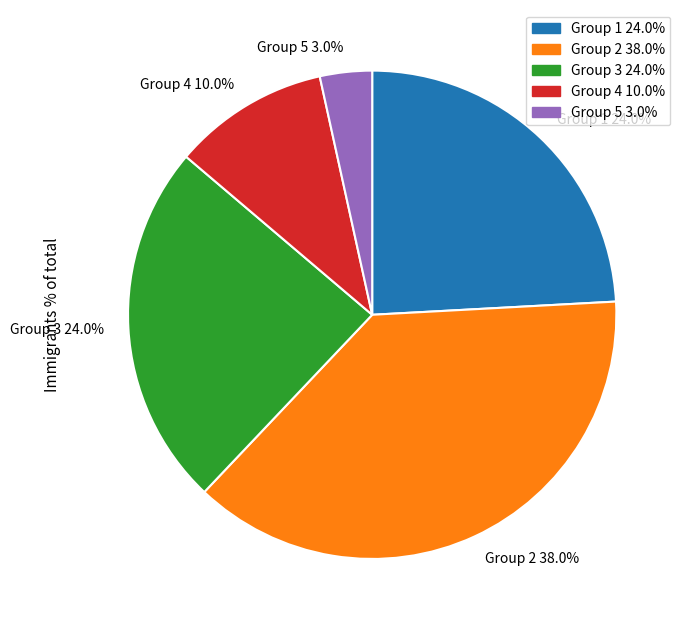

Combined, do Image and Image account for over 50%?

No